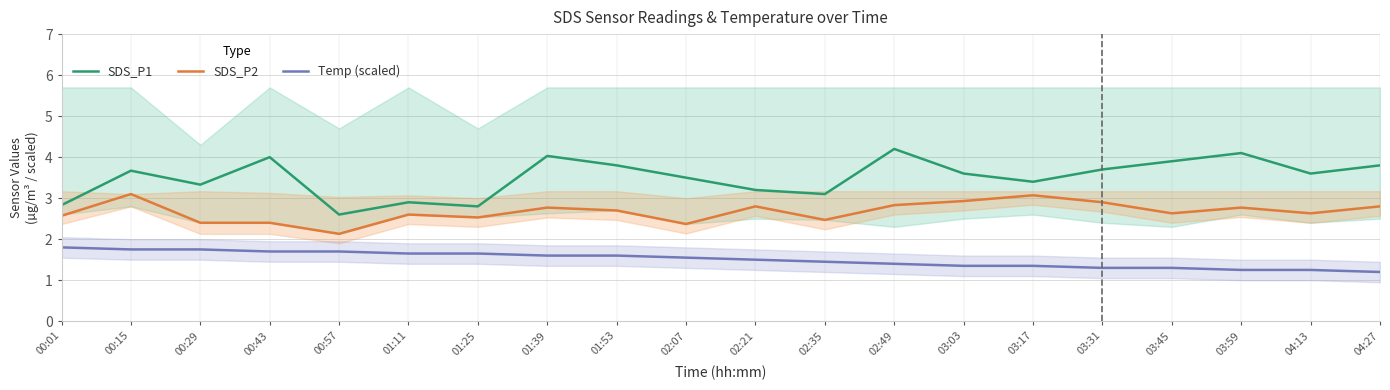

True or false: SDS_P1 has more than 2 interior local peaks.

True